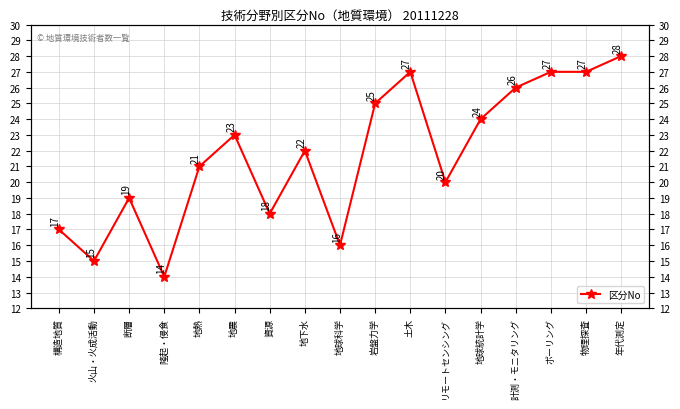

What value does the data have at 資源?

18